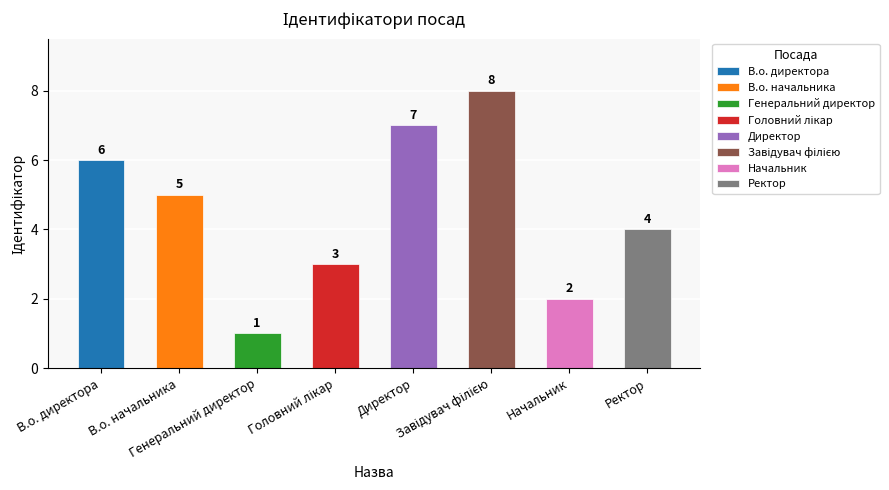

Where is the data nearest to the value 4?

Ректор